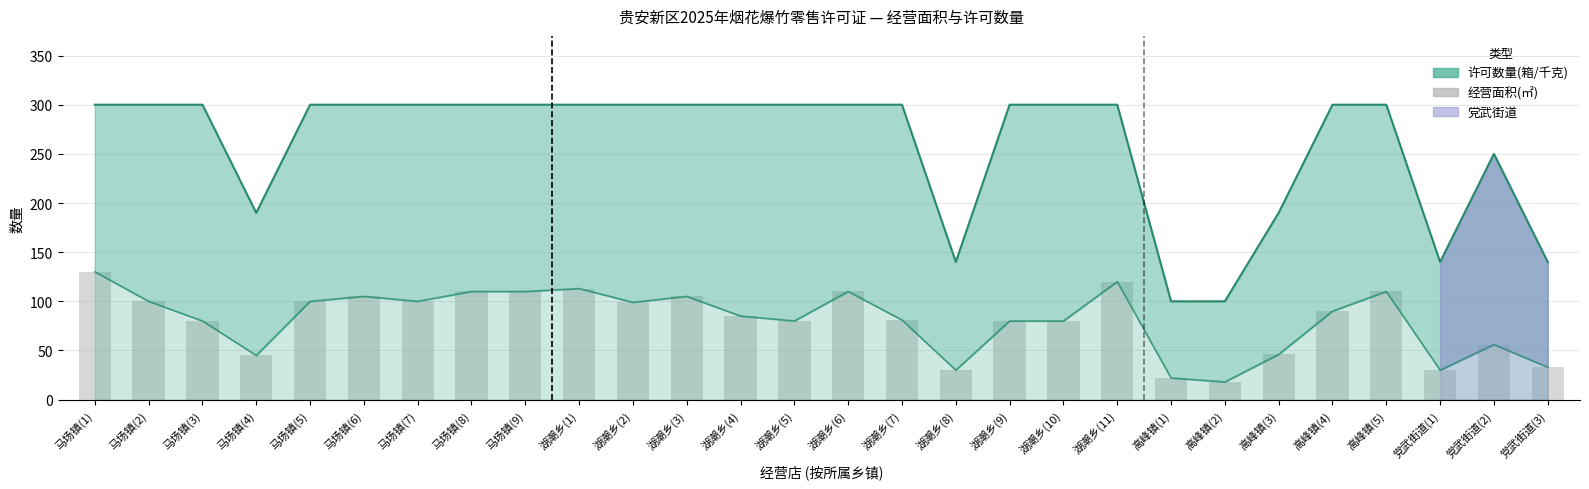

At which category does the chart reach its minimum across all series?

高峰镇(2)